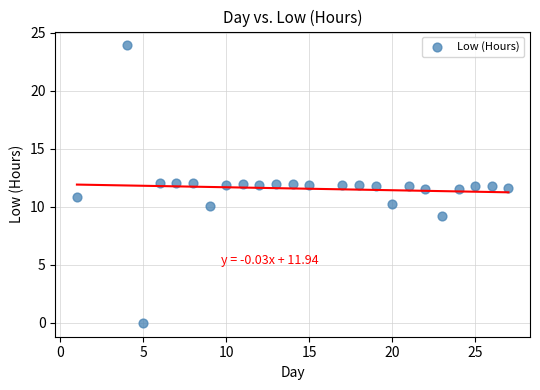

What is the range of X values (max minus min)?

26.0